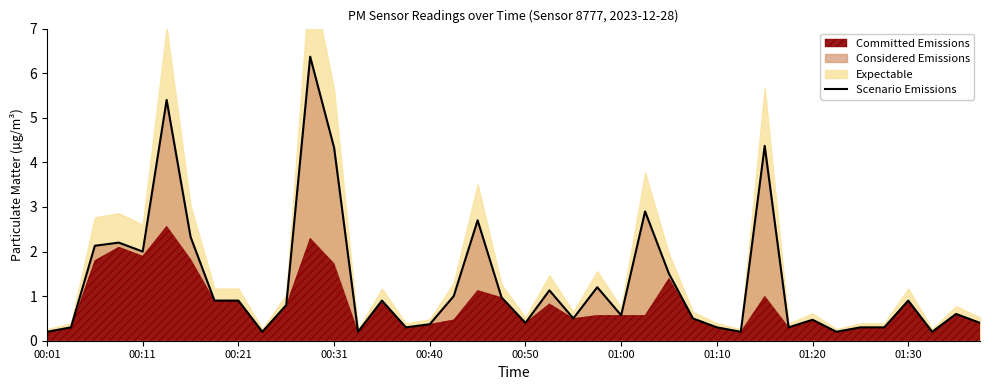

How many interior local peaks (higher than both neighbors) does the data have?

12